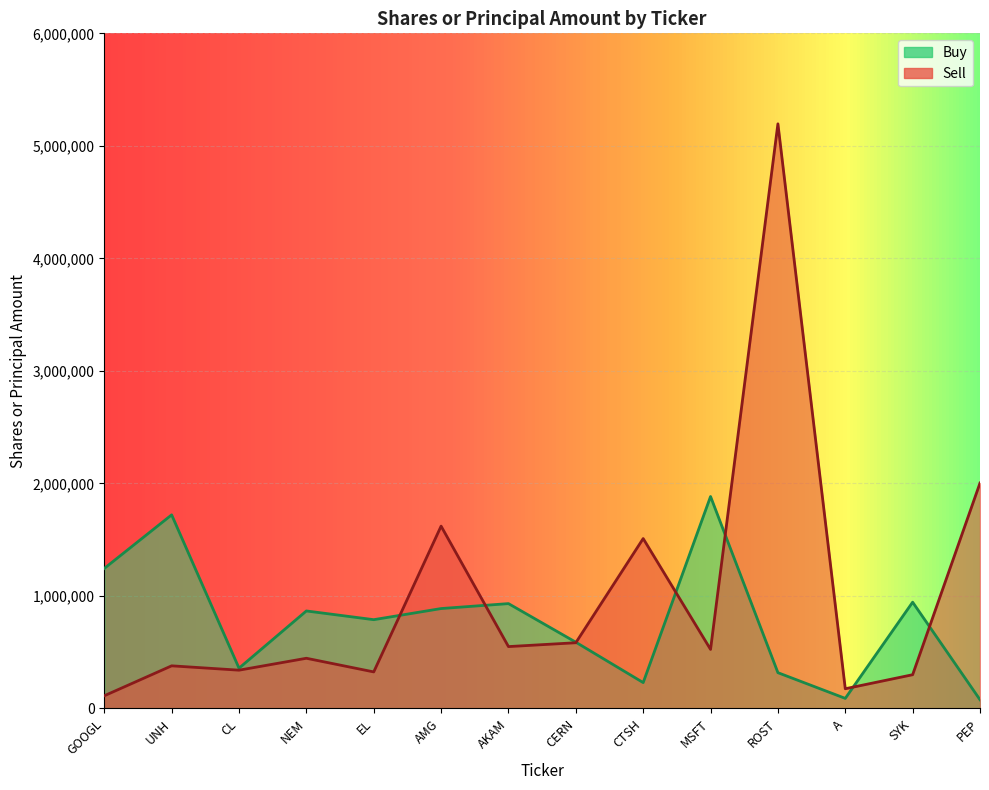

What is the difference between the maximum and minimum values in the Buy series?

1806166